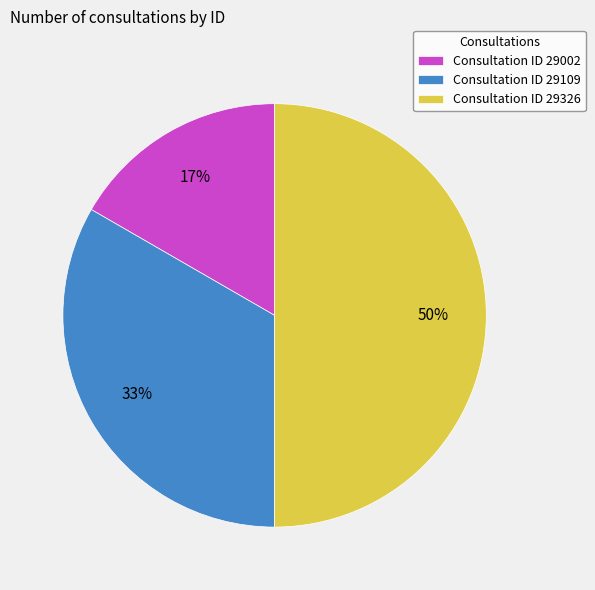

Does Consultation ID 29002 account for over 50% of the chart?

No